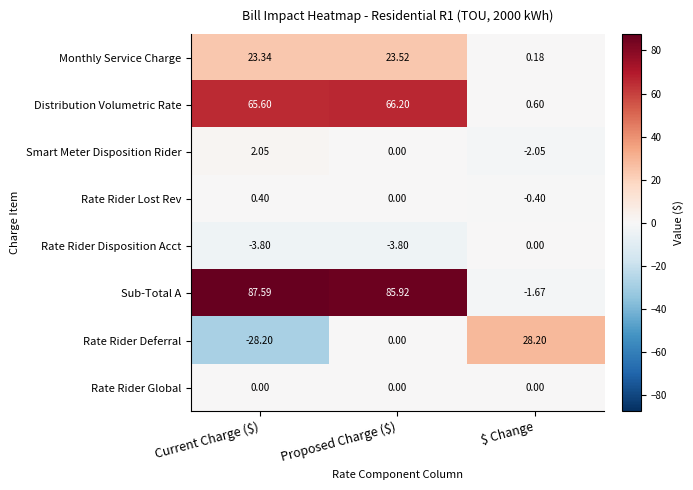

Which series has the largest range (max minus min)?

Sub-Total A